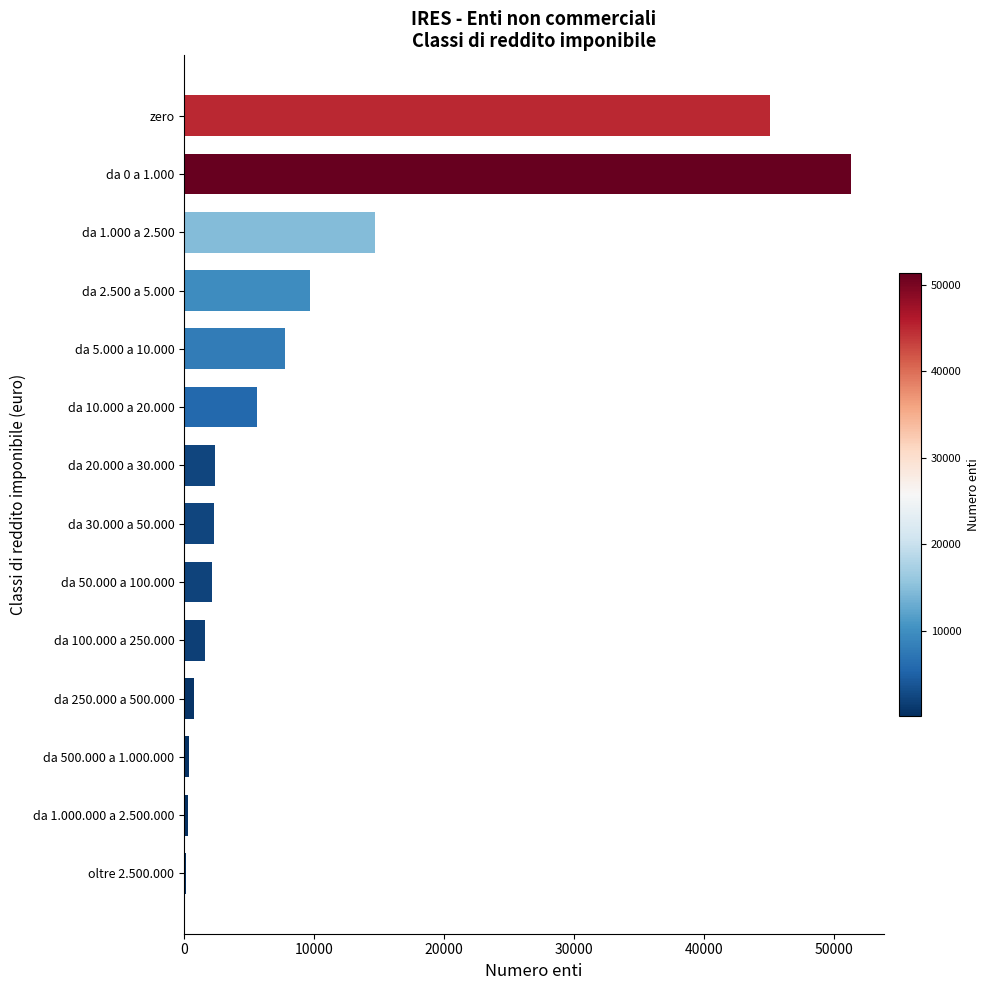

At which label is the value closest to 25741?

da 1.000 a 2.500